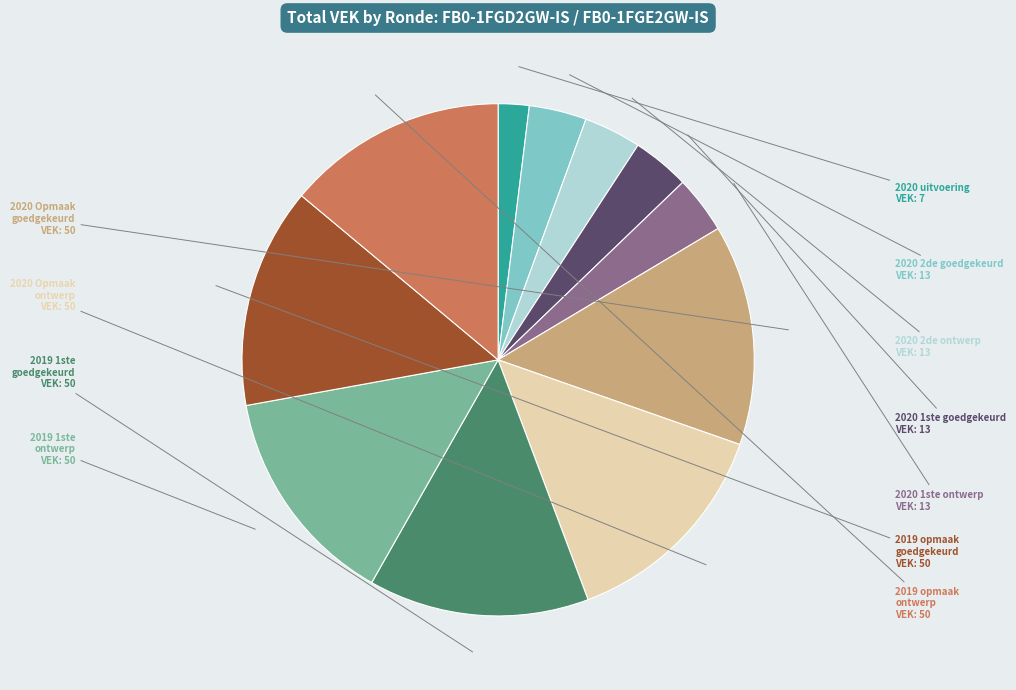

Is there any slice that represents more than half of the pie?

No